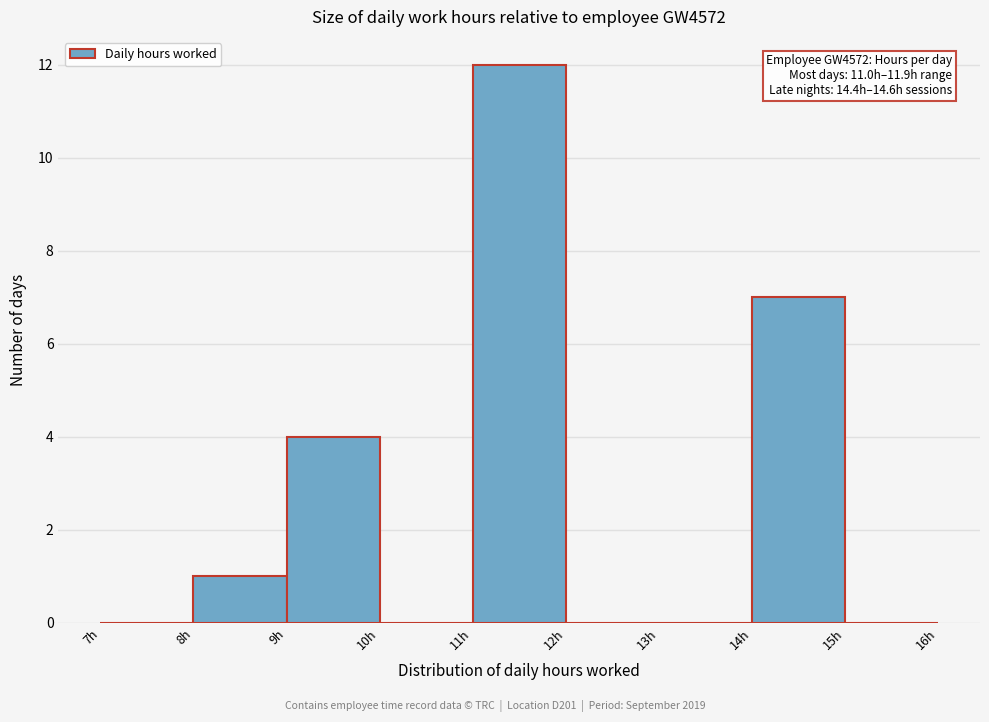

Which range on the x-axis has the tallest bar?

11 to 12